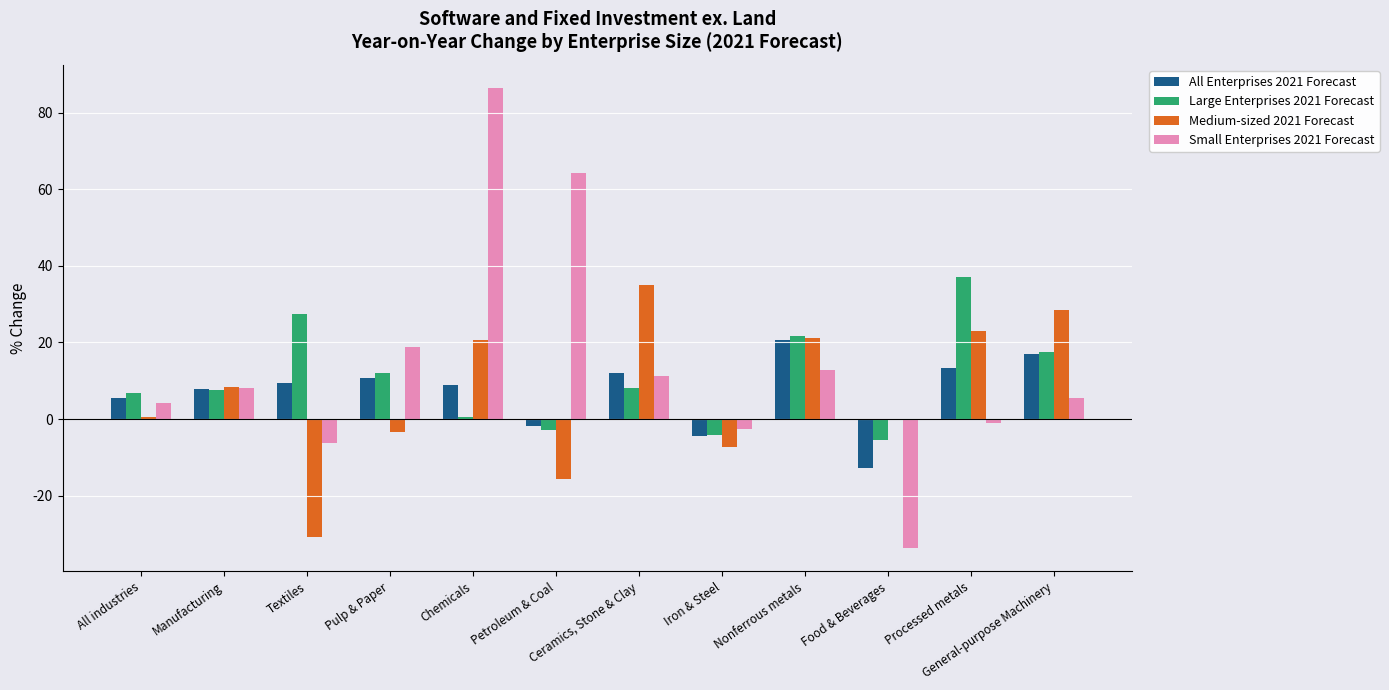

Where is Medium-sized 2021 Forecast nearest to the value 2?

All industries